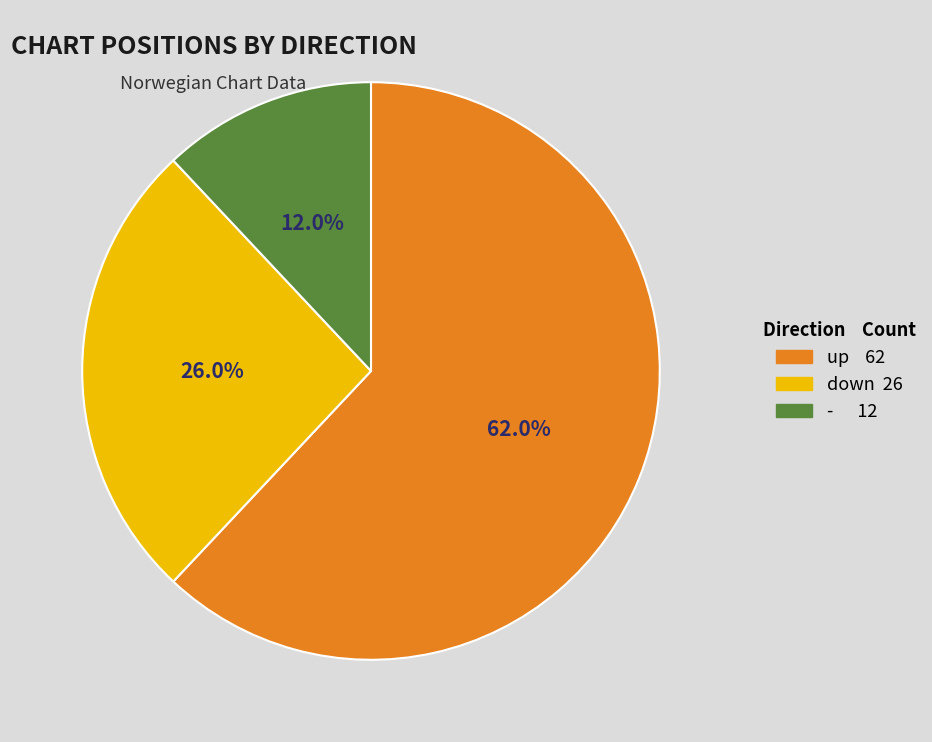

What is the smallest slice in the pie chart?

-